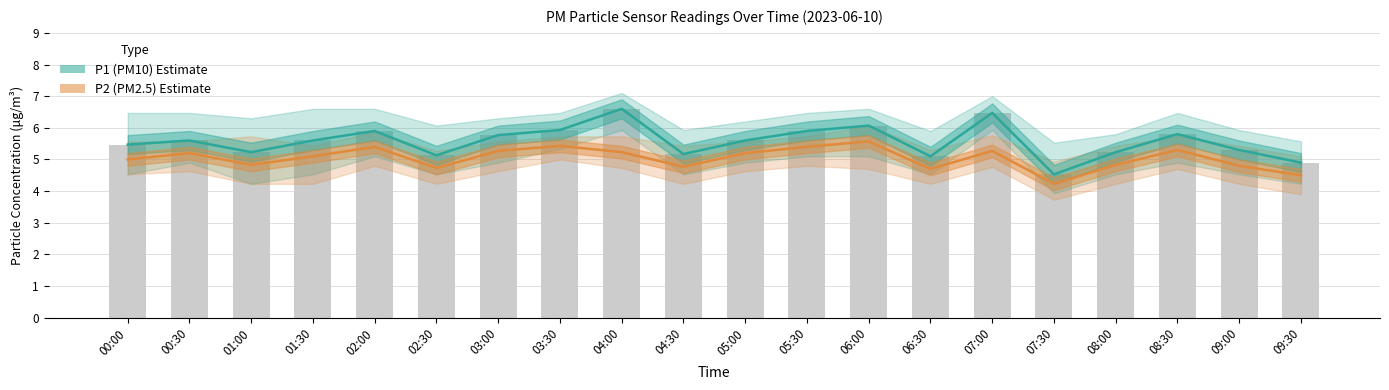

What is the spread (max minus min) of values at 01:00?

0.4